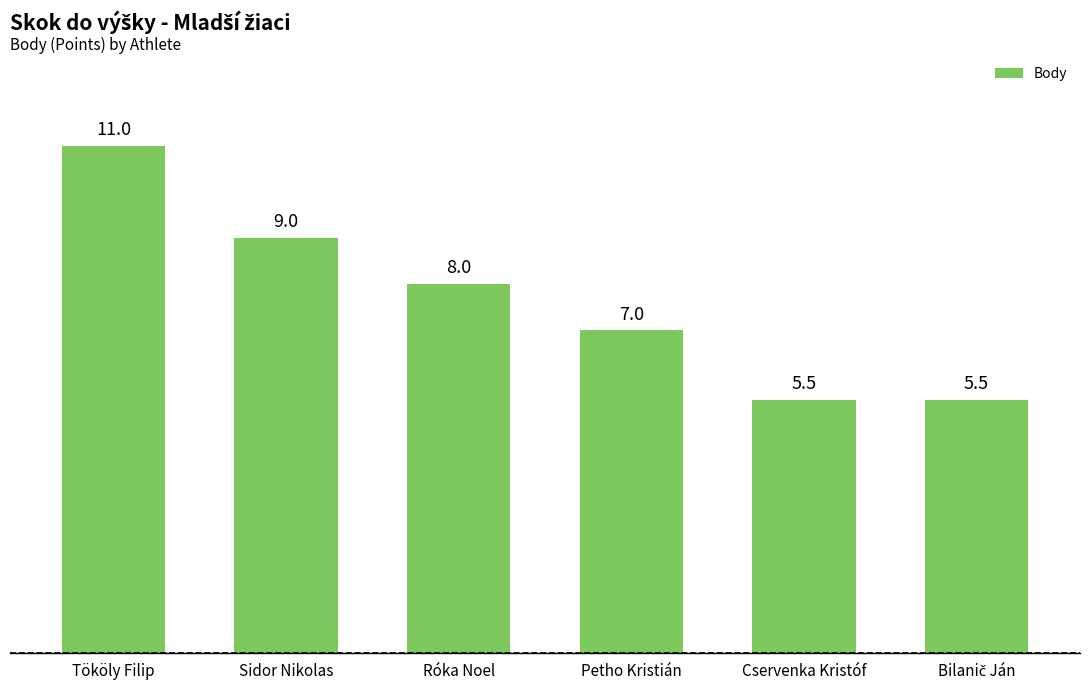

What is the label of the 3rd bar from the left?

Róka Noel